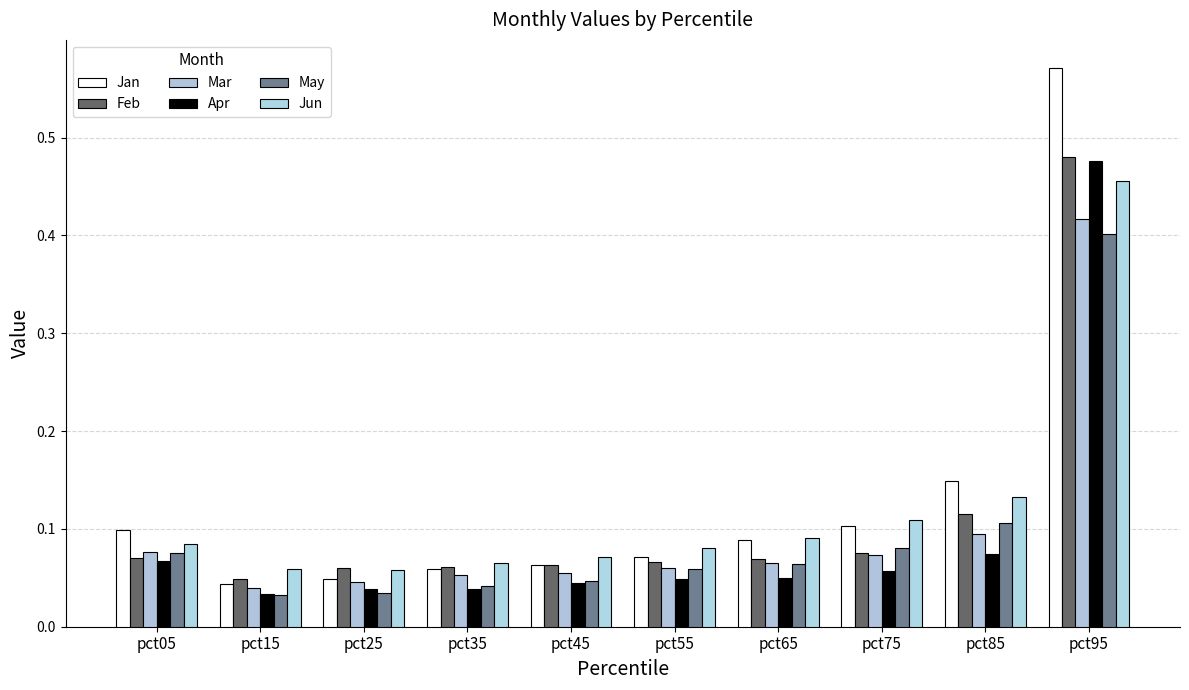

What is the sum of the Apr values at pct55 and pct45?

0.1